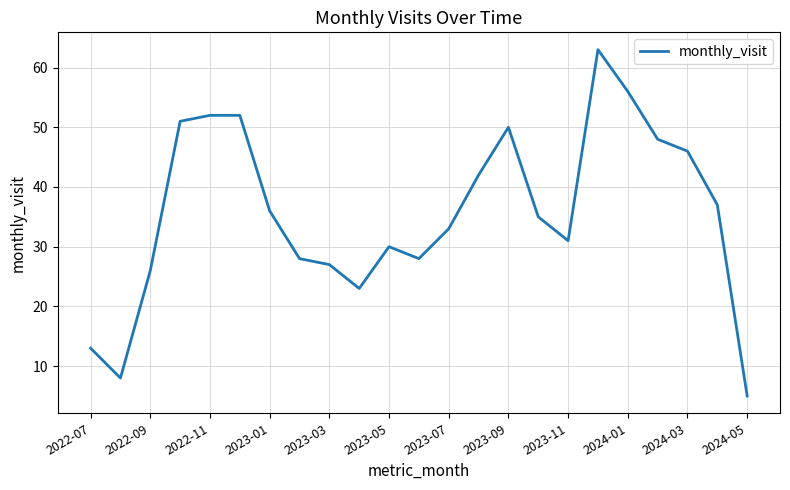

What is the minimum value shown in the chart?

5